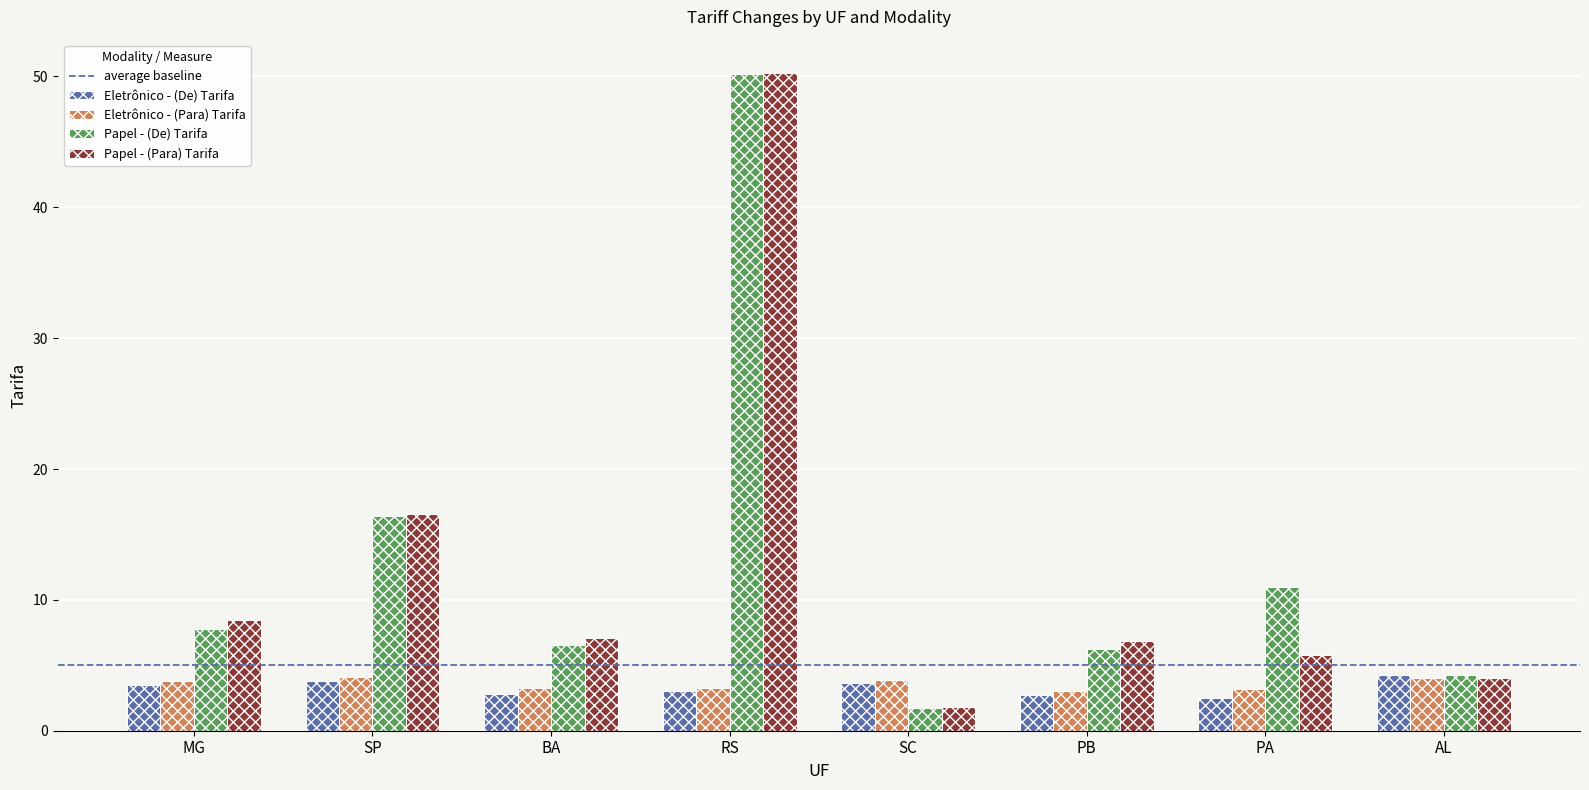

Which series has the largest range (max minus min)?

Papel - (Para) Tarifa